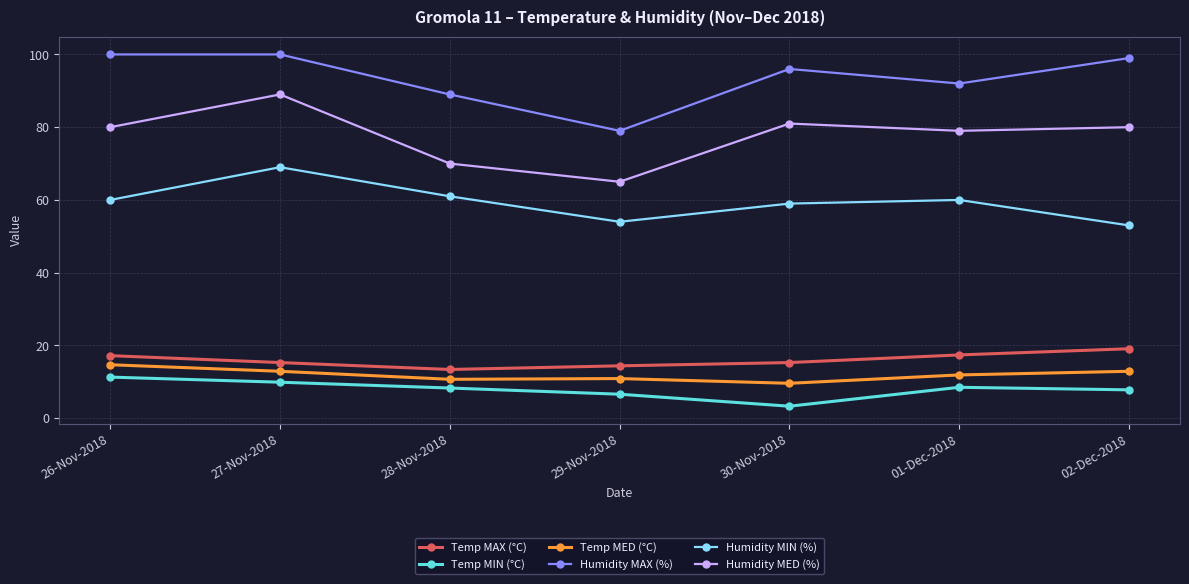

True or false: Humidity MED (%) has more than 2 points higher than both neighbors.

False